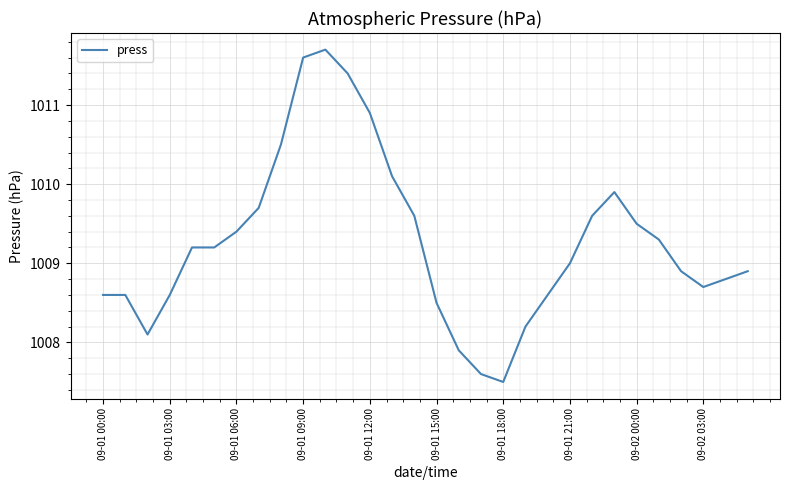

What is the minimum value shown in the chart?

1007.5